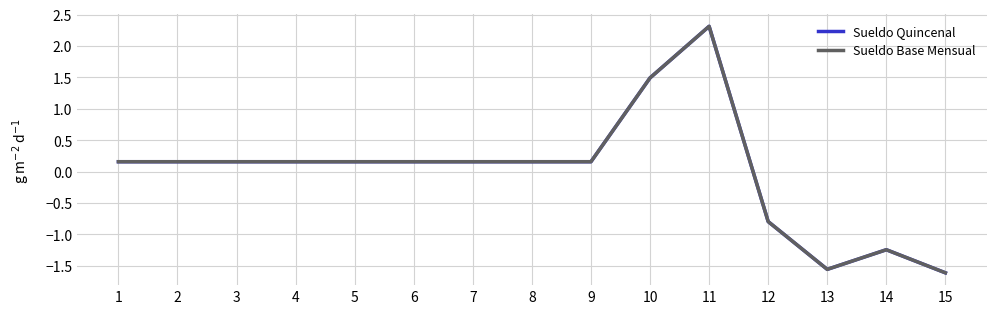

What is the value of the Sueldo Base Mensual point at the 3rd from the left?

0.2